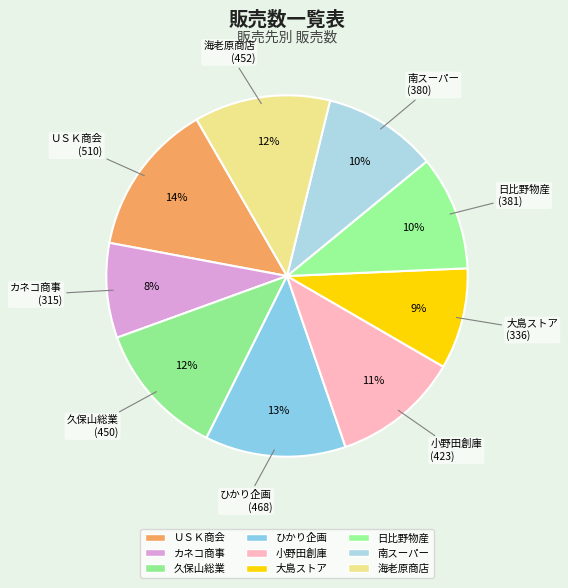

How many slices are in this pie chart?

9